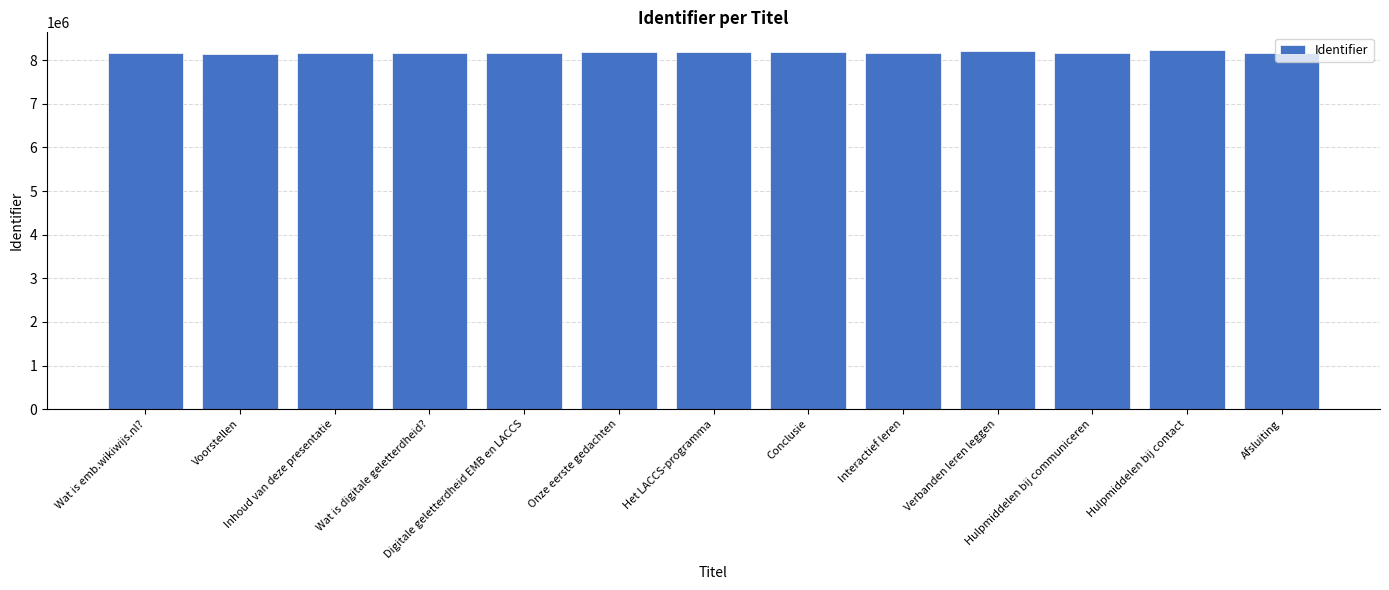

The chart shows a value of 13786931 at Inhoud van deze presentatie. True or false?

False